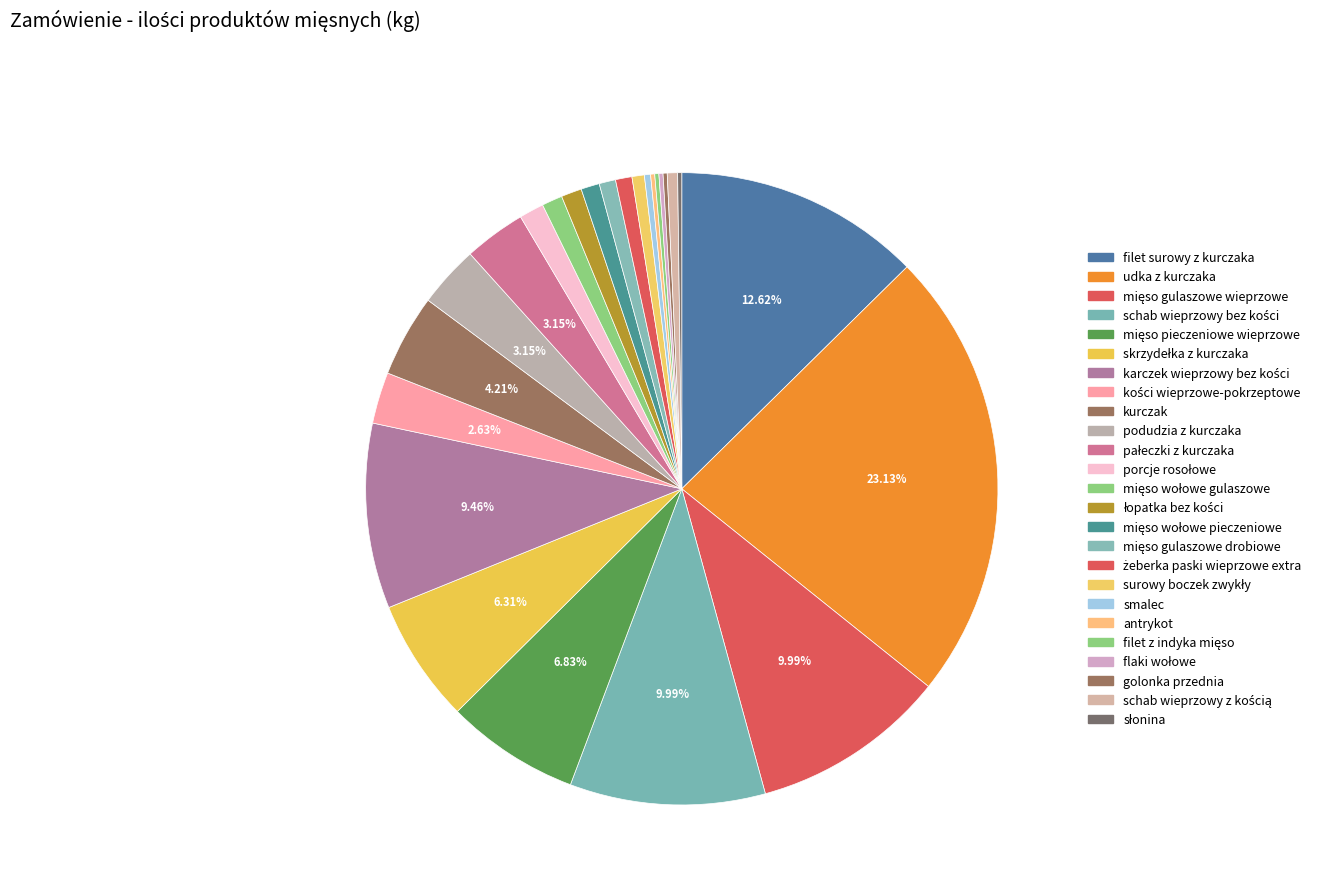

What percentage is the skrzydełka z kurczaka slice, to the nearest percent?

6%